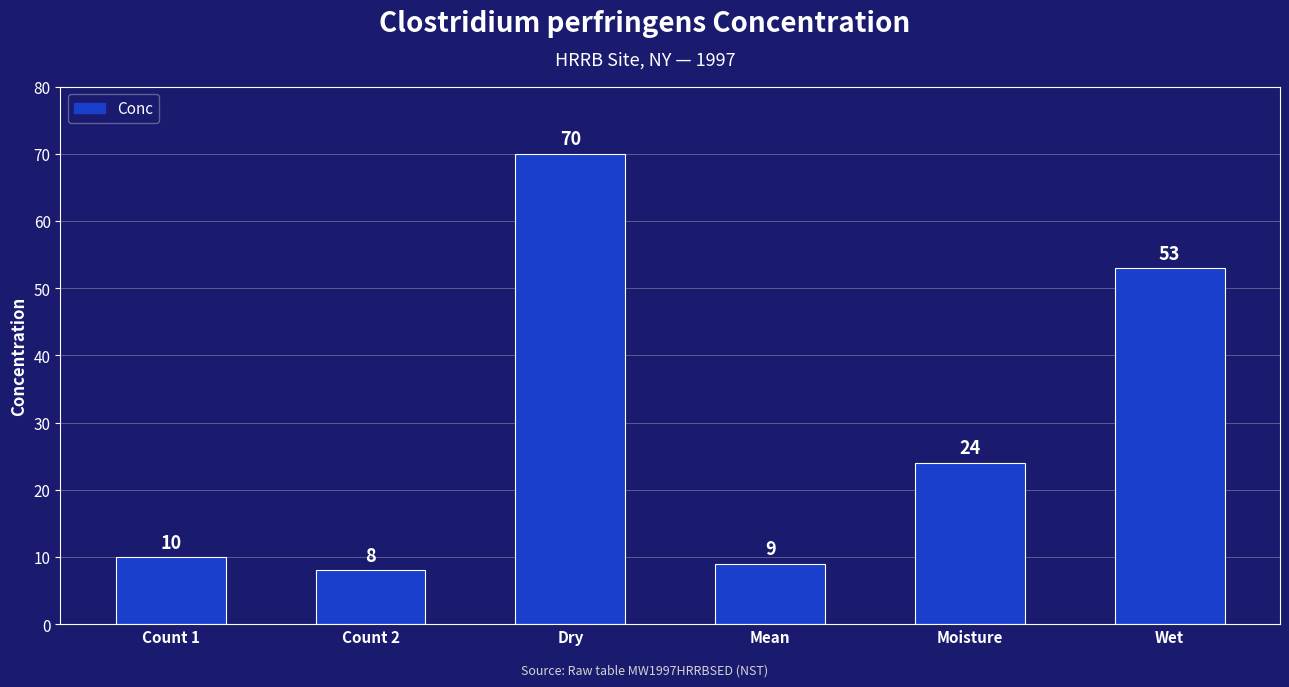

List the labels in order of value, smallest first.

Count 2, Mean, Count 1, Moisture, Wet, Dry